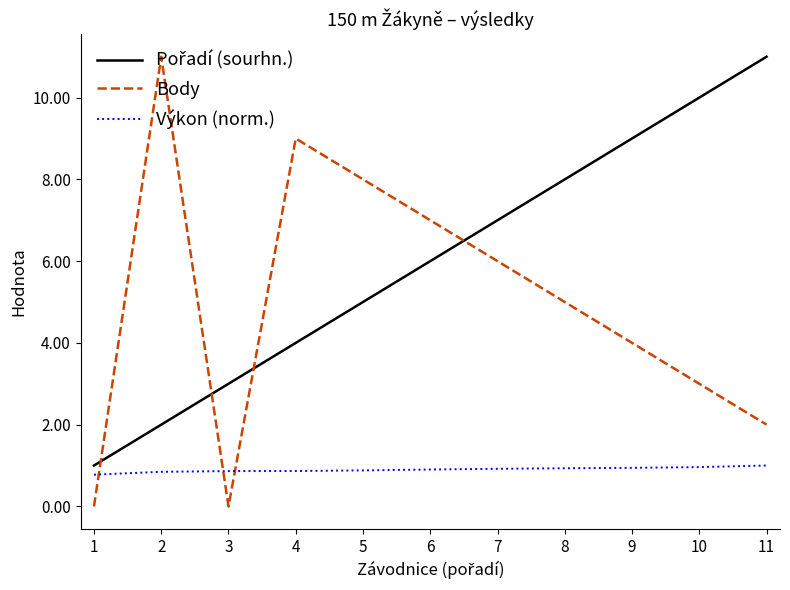

Which series ends up on top after the final intersection of Výkon (norm.) and Body?

Body